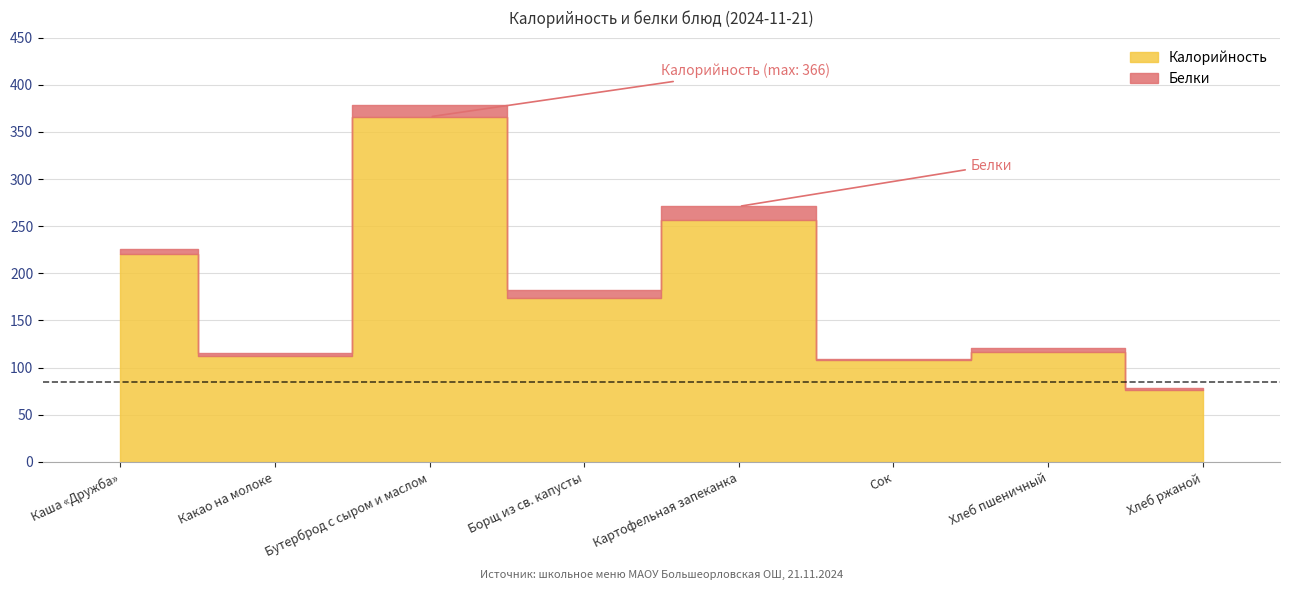

True or false: Калорийность and Белки intersect in this chart.

False